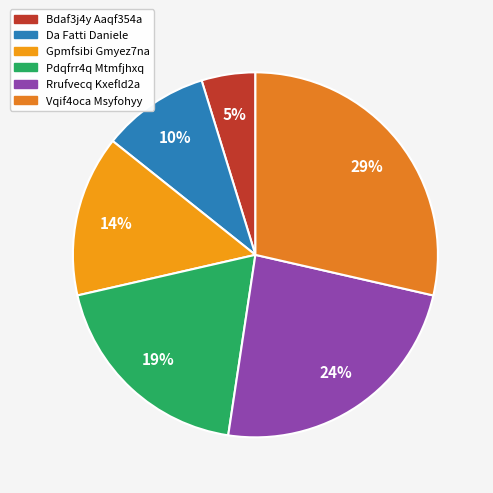

What percentage do Gpmfsibi Gmyez7na and Vqif4oca Msyfohyy together represent?

42.9%